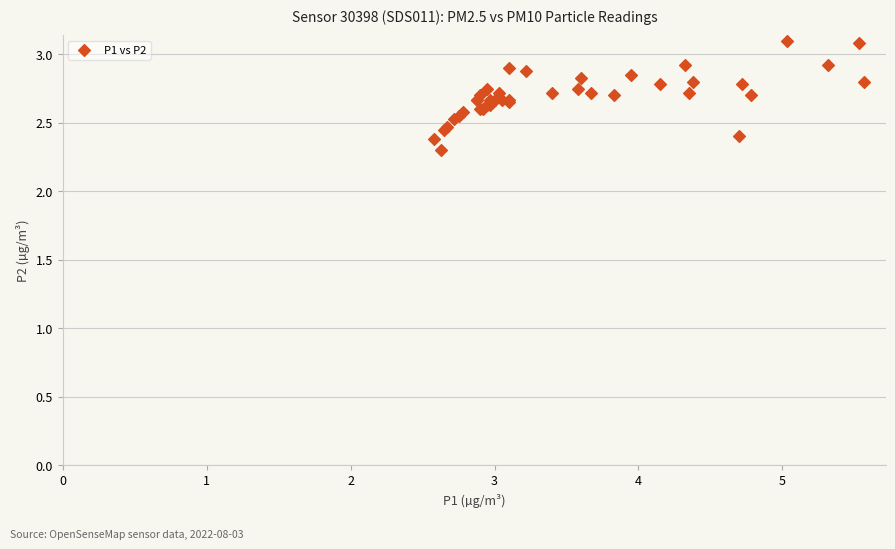

What Y value in the scatter plot is closest to 2?

2.3